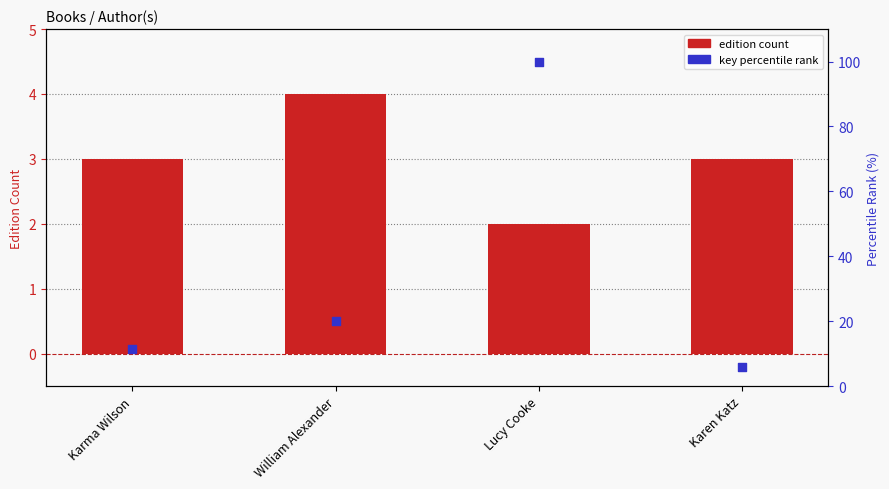

What are all the series names shown in the legend?

edition count, key percentile rank